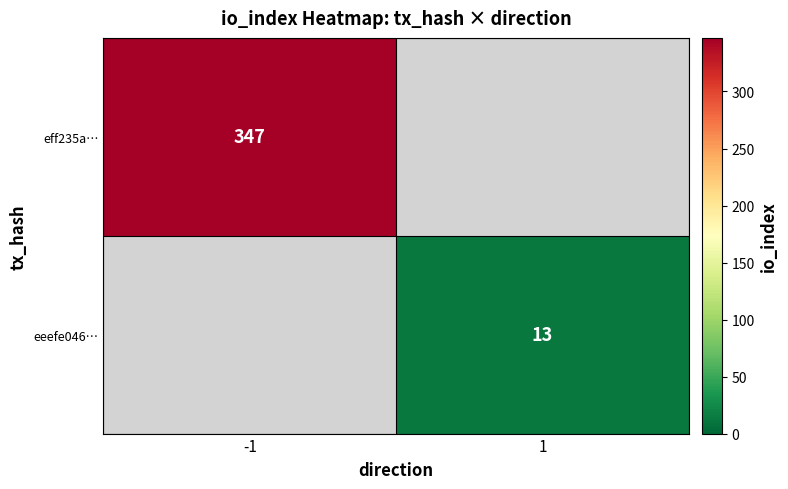

Is the value of eeefe046… at 1 greater than the value of eff235a… at -1?

No